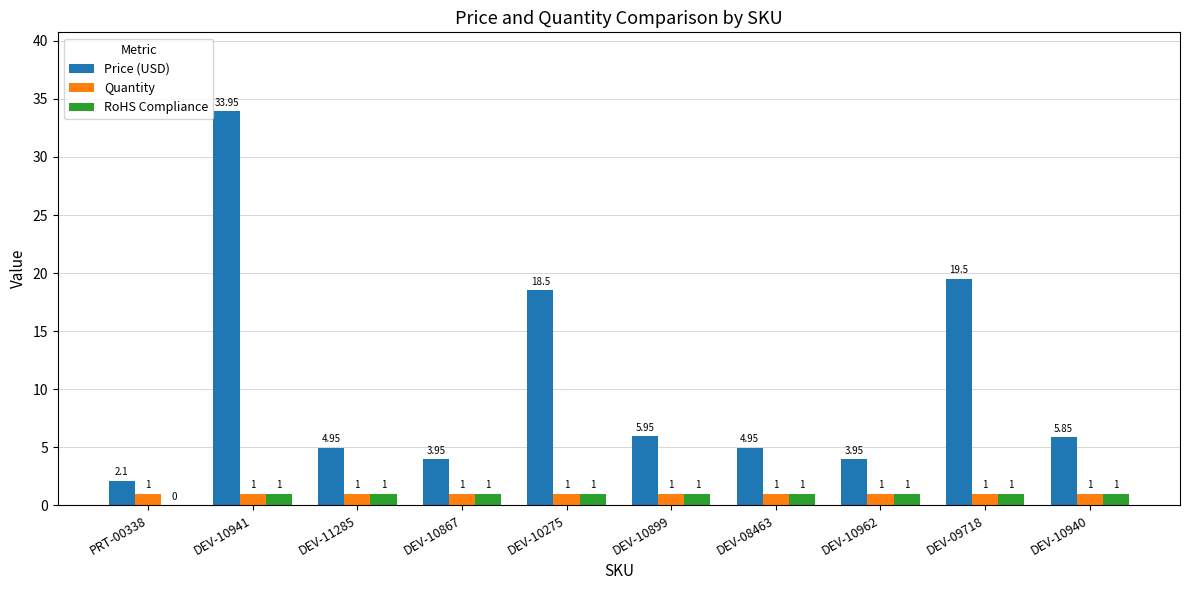

How many positive values does the RoHS Compliance series have?

9